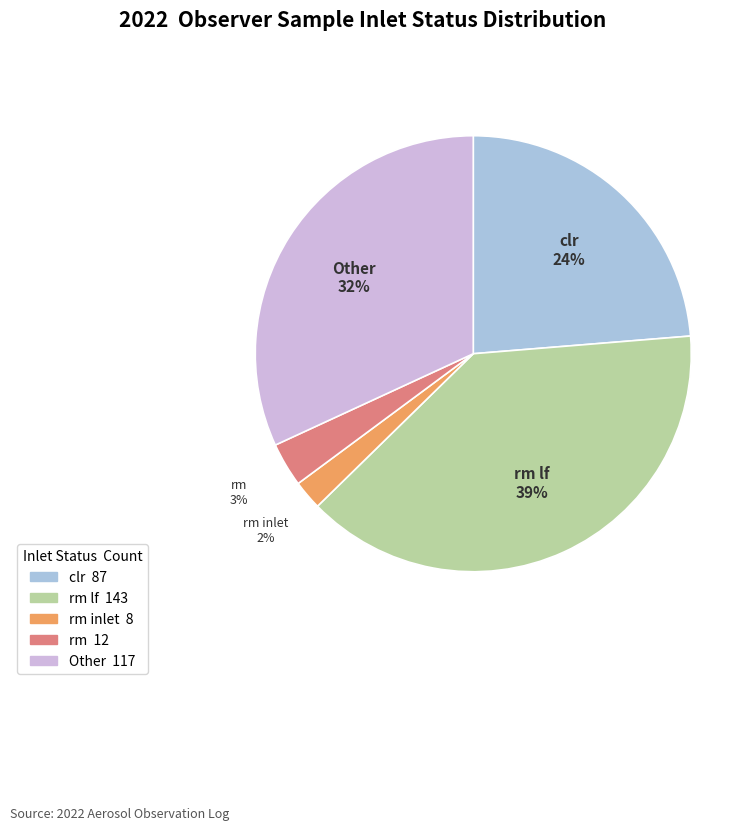

How many slices are in this pie chart?

5